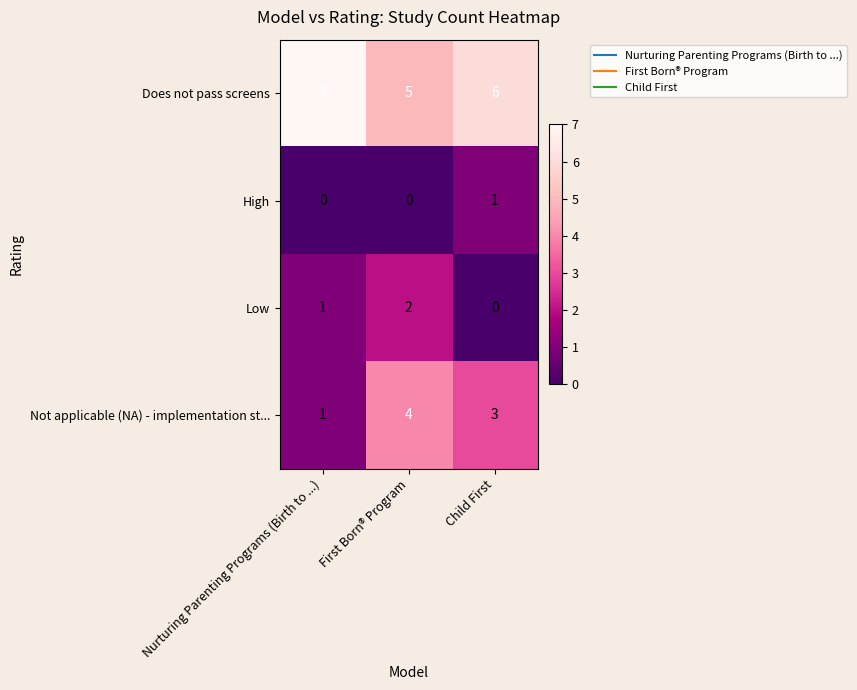

Rank the series at Child First from lowest to highest value.

Low, High, Not applicable (NA) - implementation st..., Does not pass screens